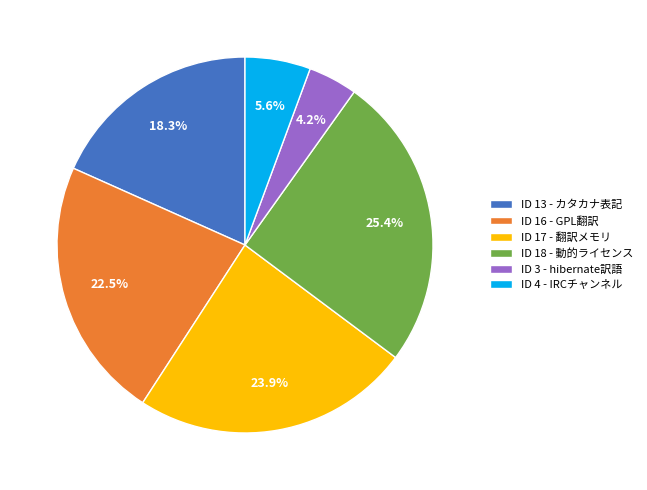

Is there a majority slice in this chart?

No